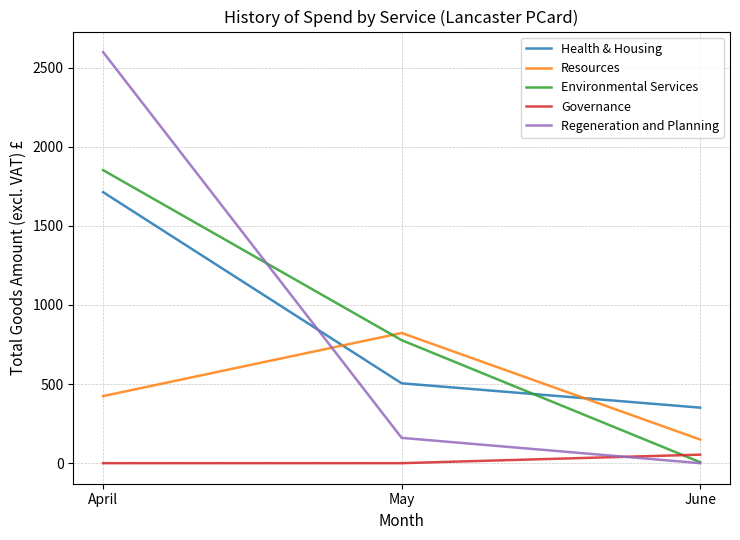

Which series has the largest range (max minus min)?

Regeneration and Planning